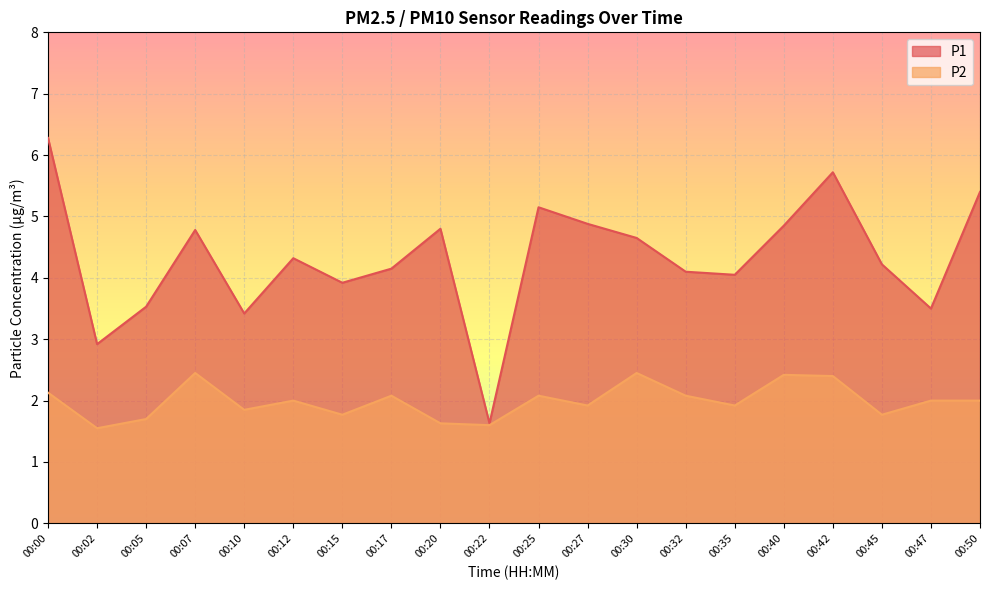

What is the lowest value of the P1 series?

1.6